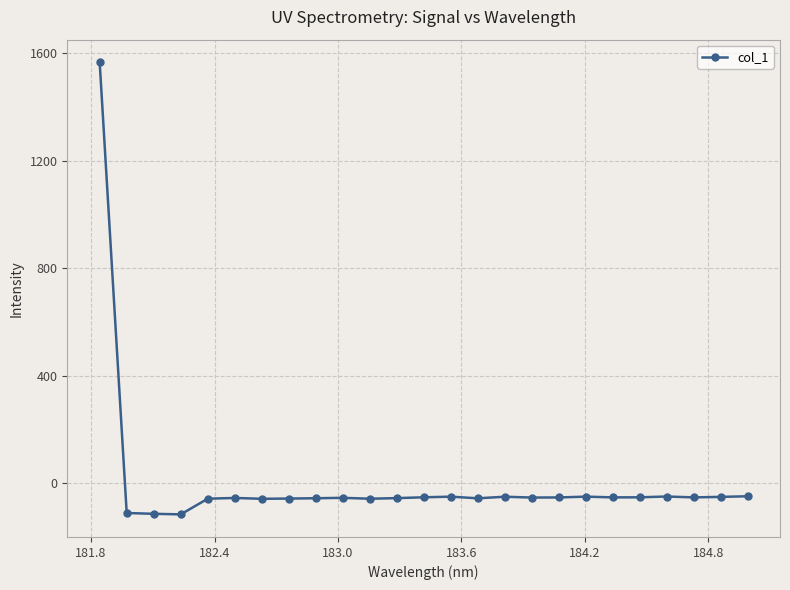

What is the greatest value displayed?

1566.6